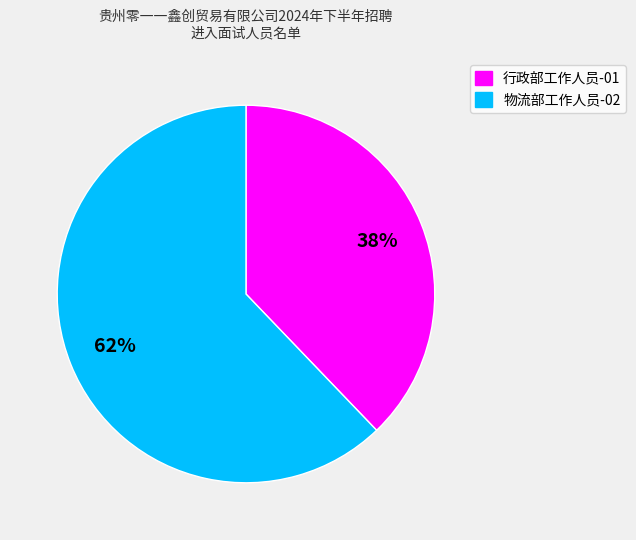

To the nearest percent, what percentage of the pie is 物流部工作人员-02?

62%